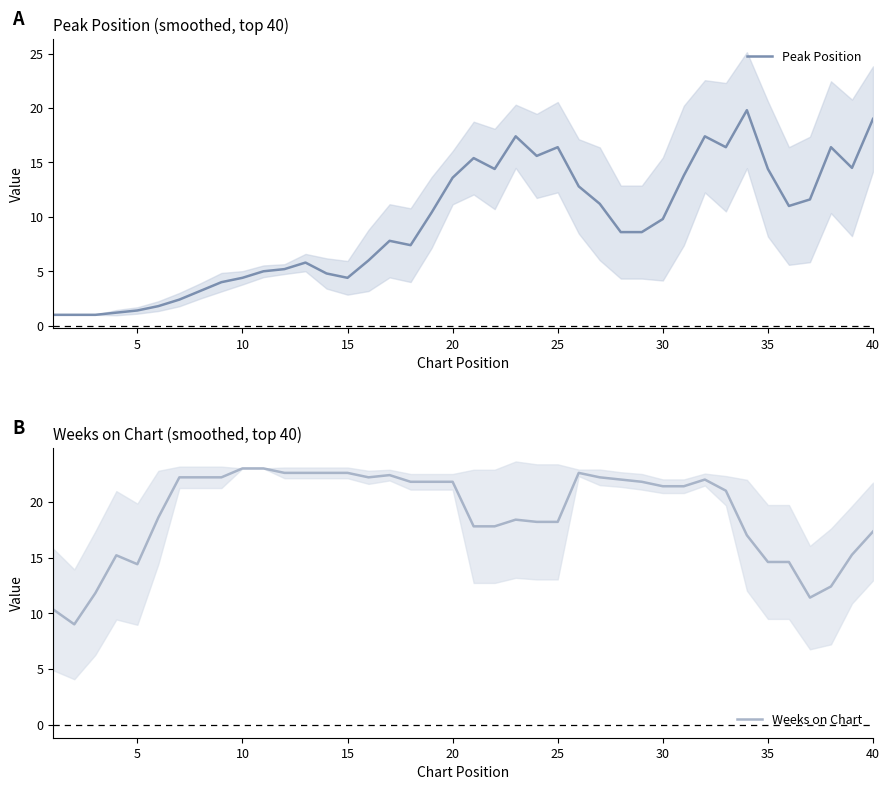

List the series in order of their overall mean, highest first.

Weeks on Chart, Peak Position